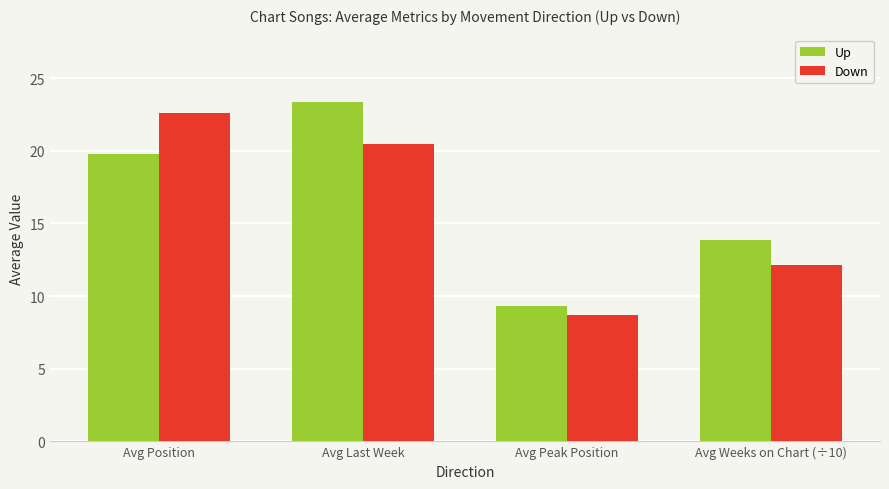

Is the value of Down at Avg Last Week greater than the value of Up at Avg Position?

Yes